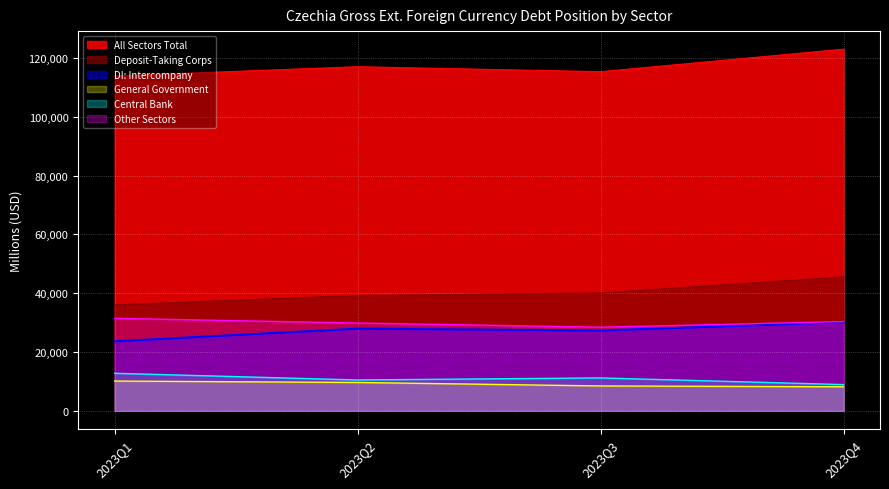

What is the smallest value displayed?

8143